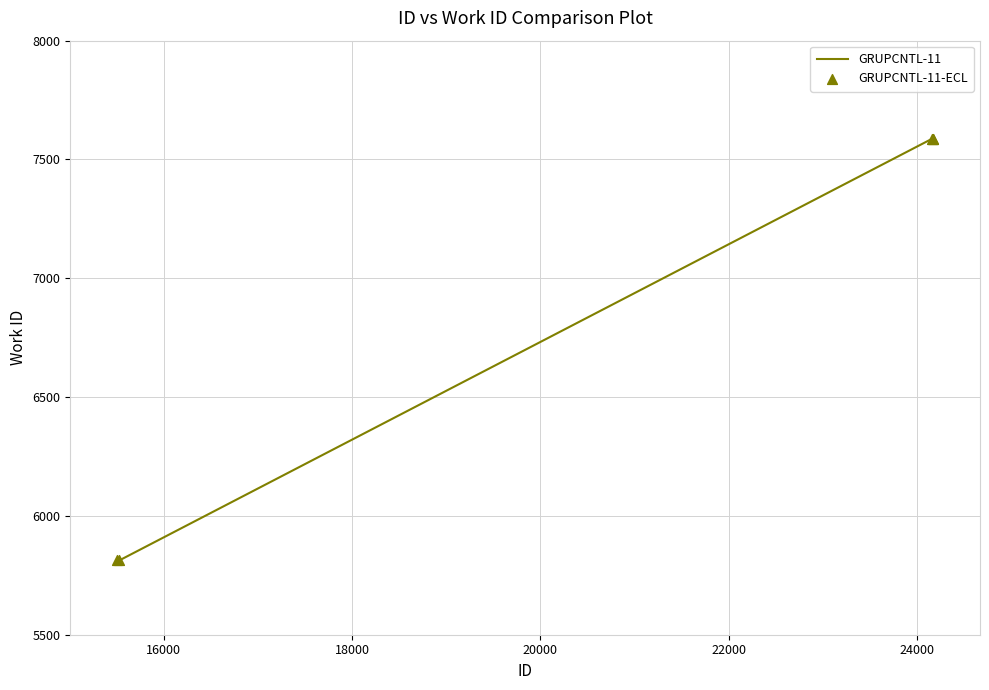

What is the difference between the maximum and minimum values?

1774